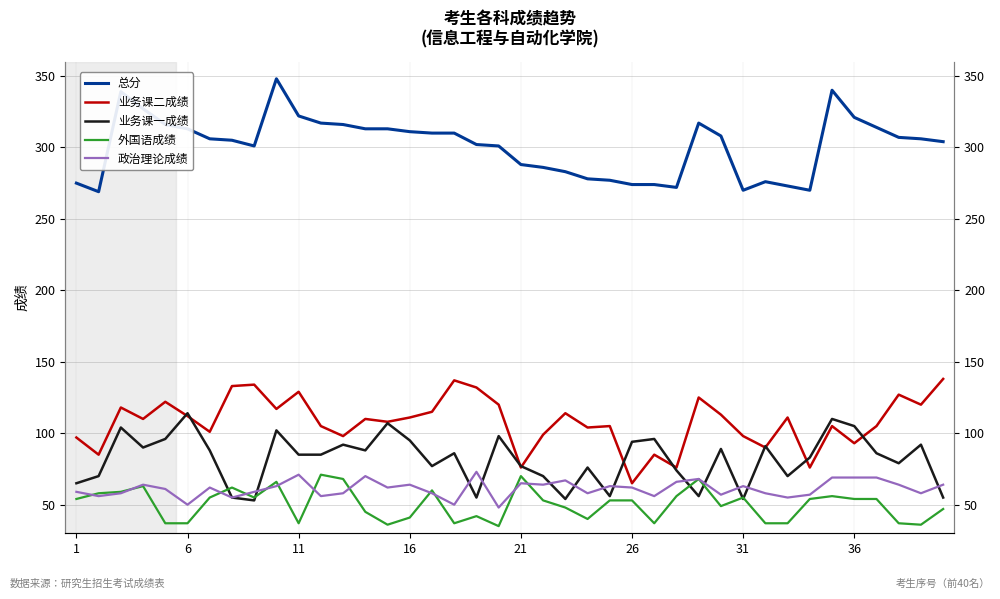

True or false: 业务课二成绩 and 外国语成绩 intersect in this chart.

False